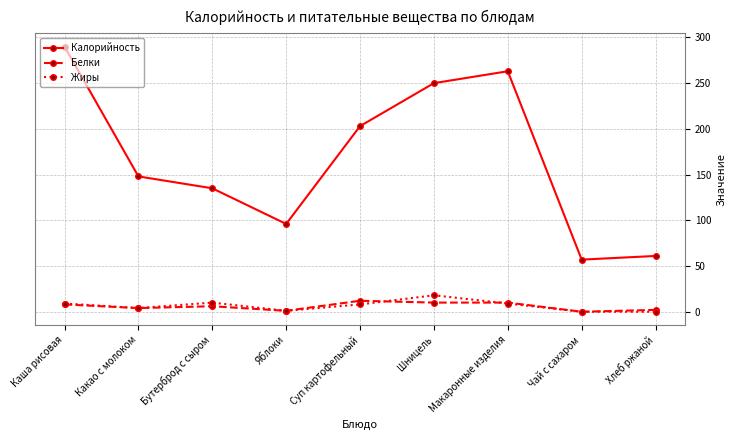

True or false: Калорийность has more than 2 points higher than both neighbors.

False